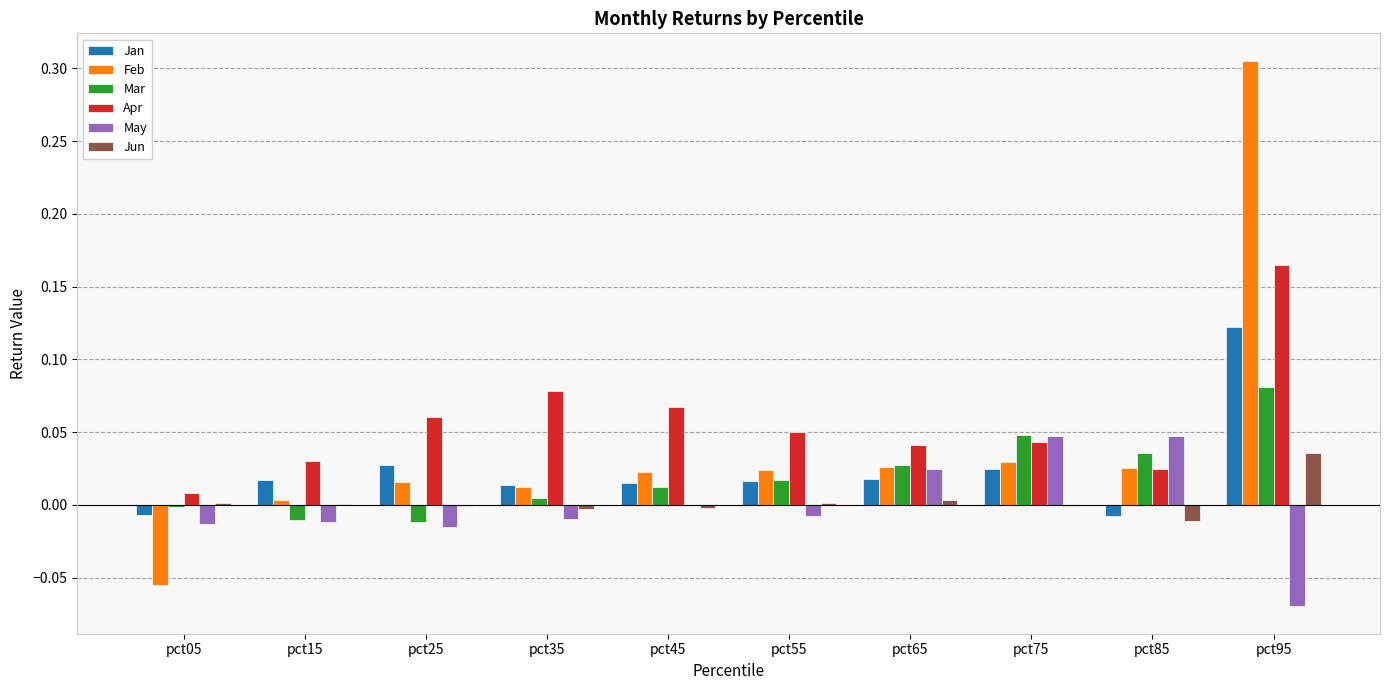

How many groups of bars are there?

10